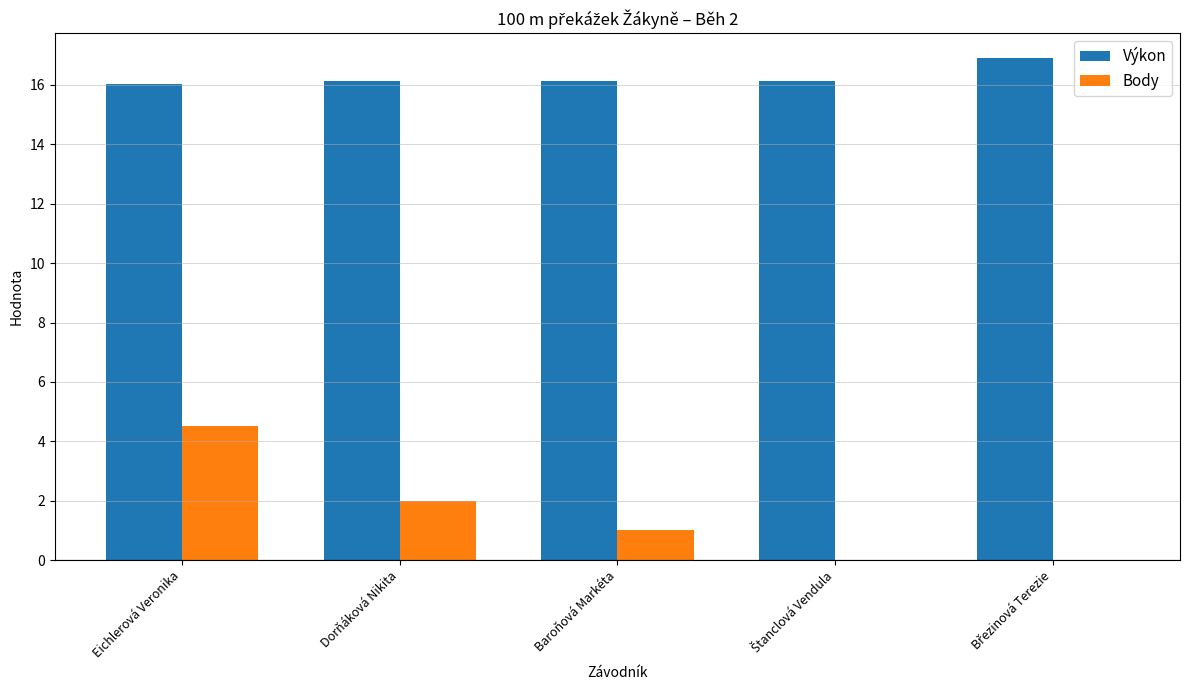

What are all the series names shown in the legend?

Výkon, Body